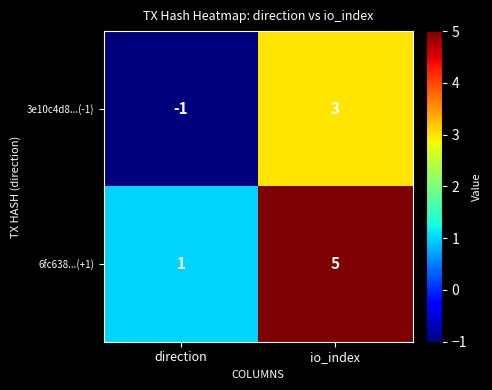

The value of 3e10c4d8...(-1) at direction is -1. True or false?

True